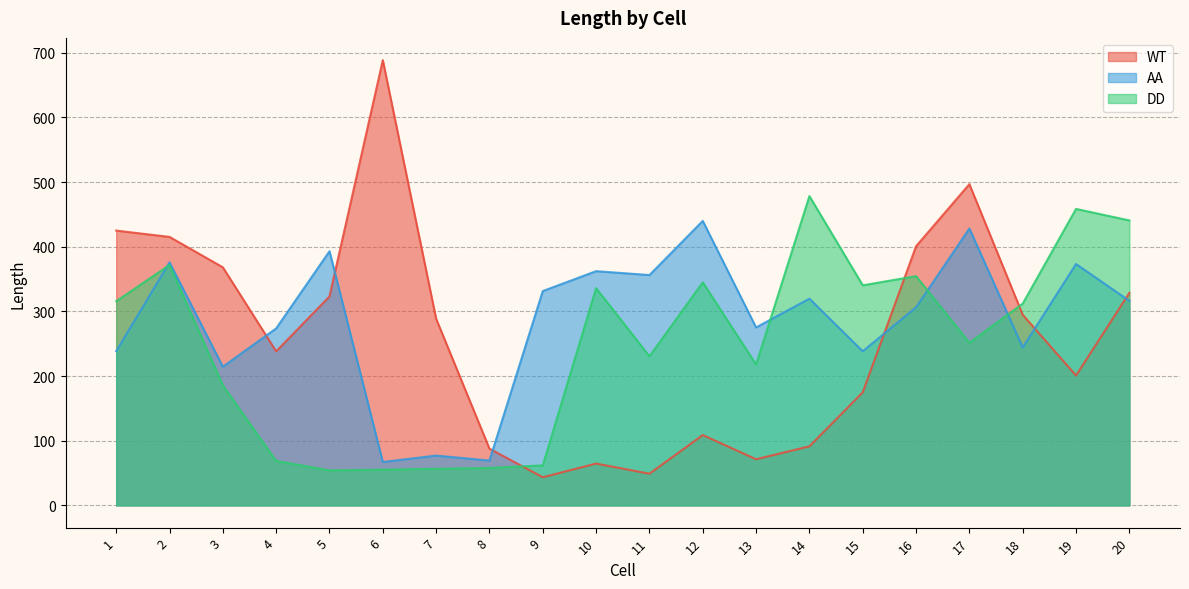

After their last crossing, which series has the higher values: AA or WT?

WT